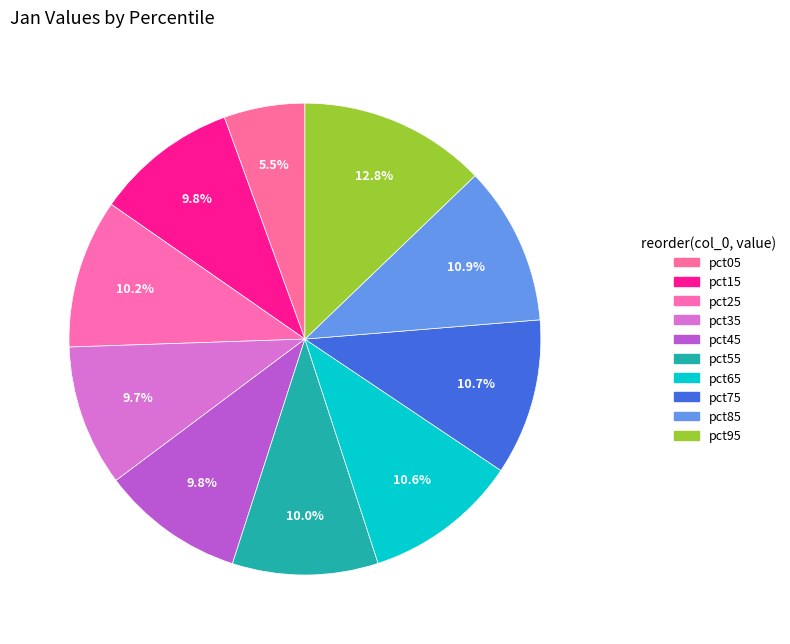

To the nearest percent, what is the difference between the pct35 and pct65 slice percentages?

1%